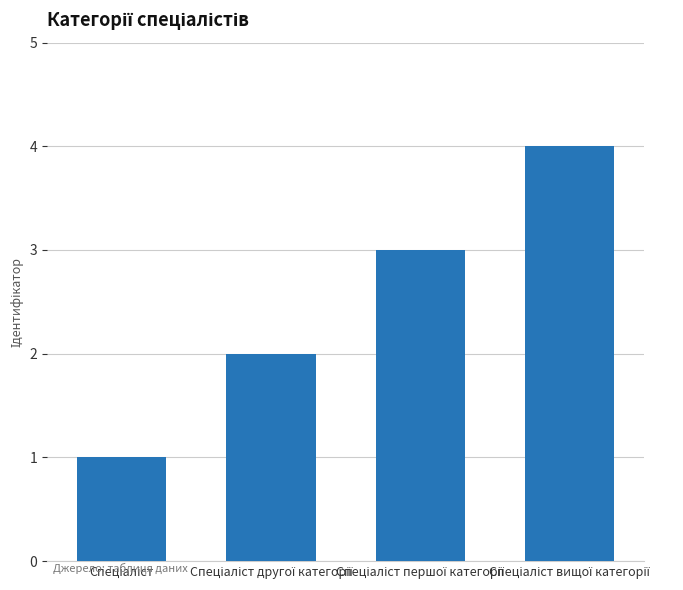

What is the difference between the maximum and minimum values?

3